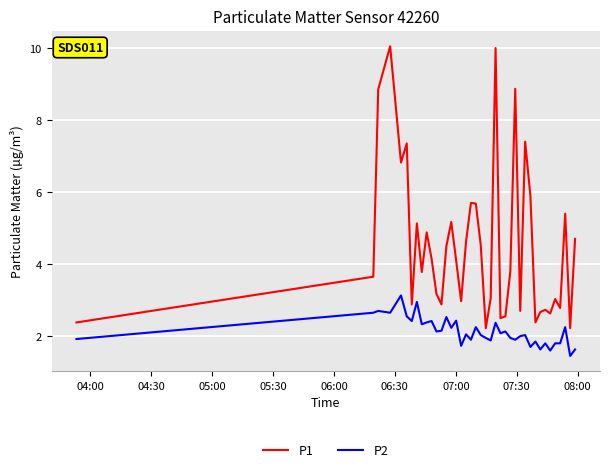

Which series has the widest spread of values?

P1